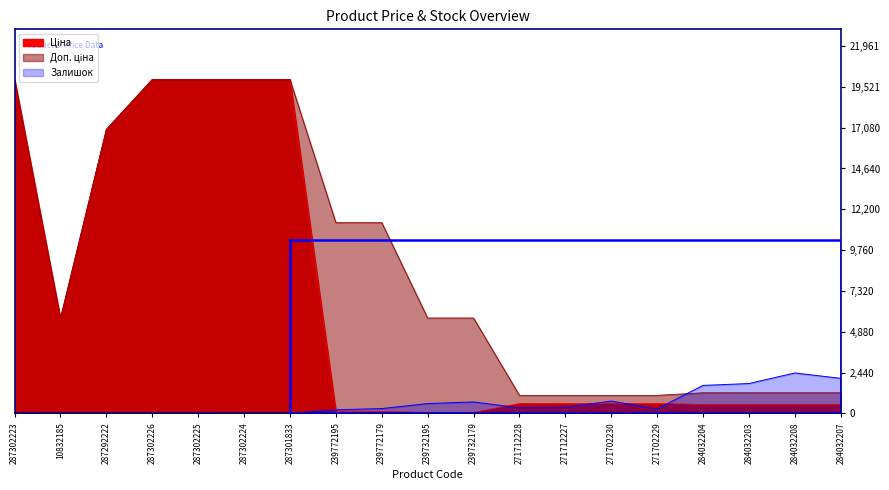

How many intersections are there between Залишок and Доп. ціна?

1